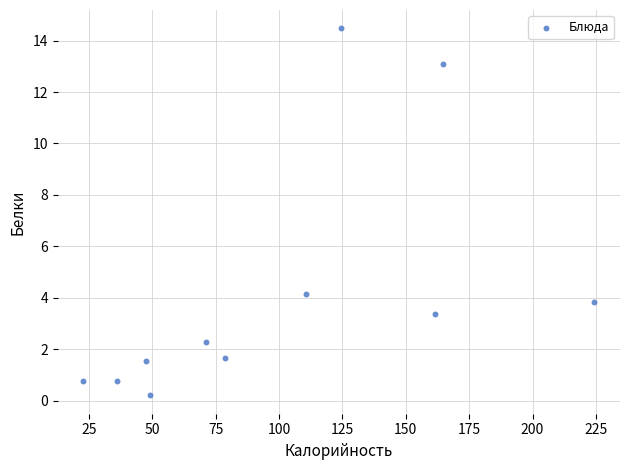

What is the average Y value?

4.2